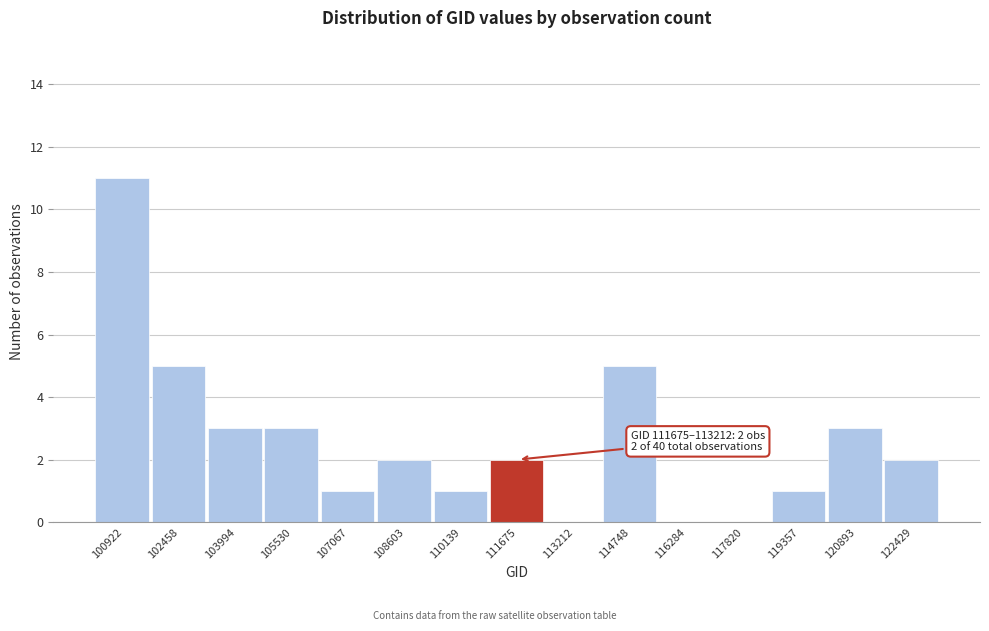

Reading left to right, list all the values displayed in this chart.

100922=11	102458=5	103994=3	105530=3	107067=1	108603=2	110139=1	111675=2	113212=0	114748=5	116284=0	117820=0	119357=1	120893=3	122429=2